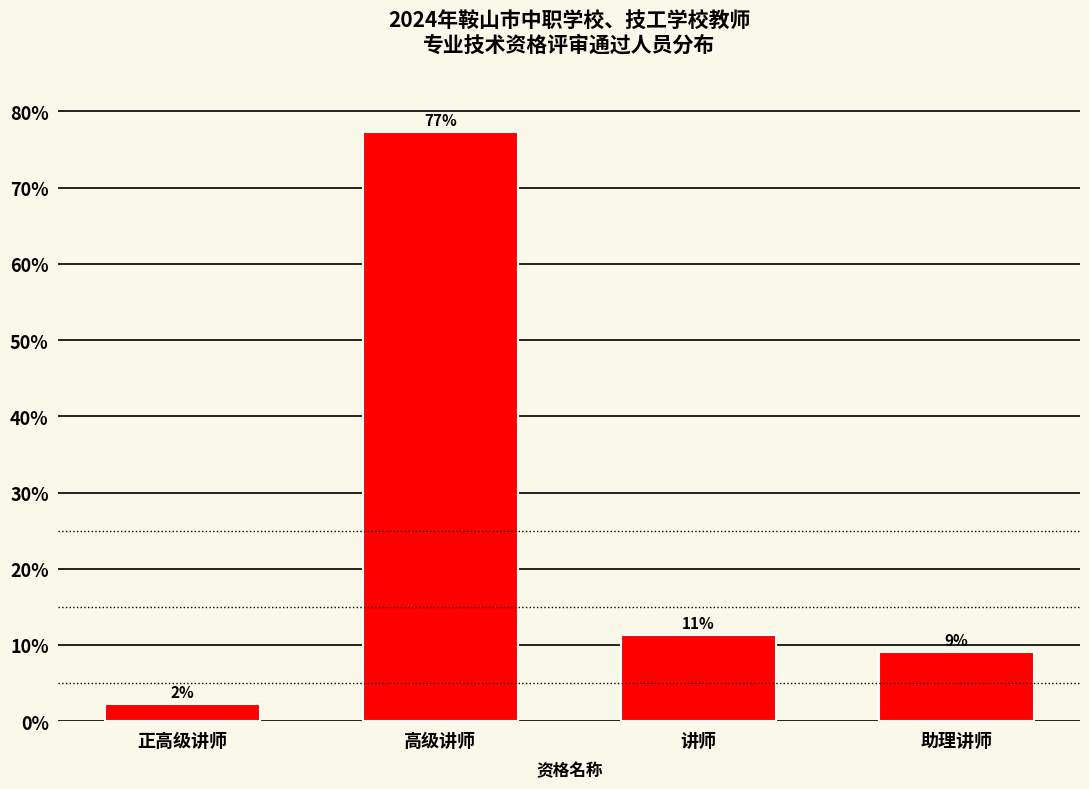

Are the bars horizontal?

No